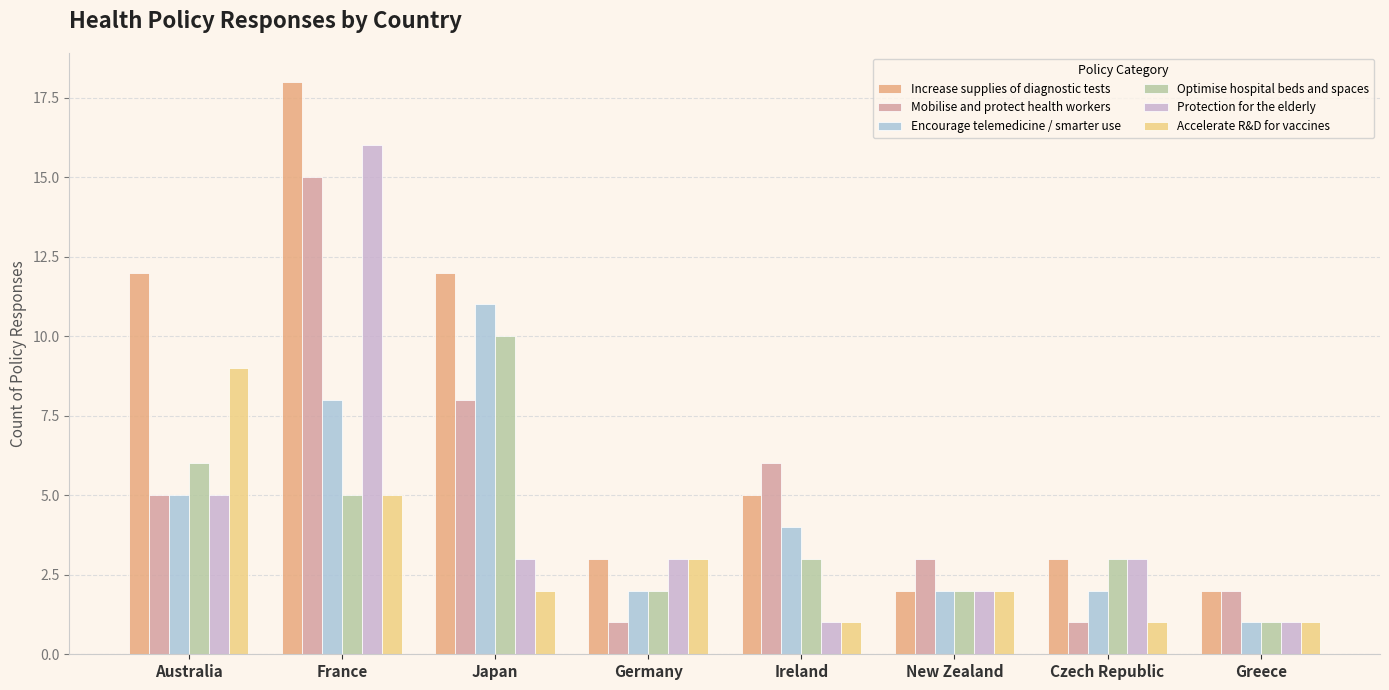

What position from the left is France?

2